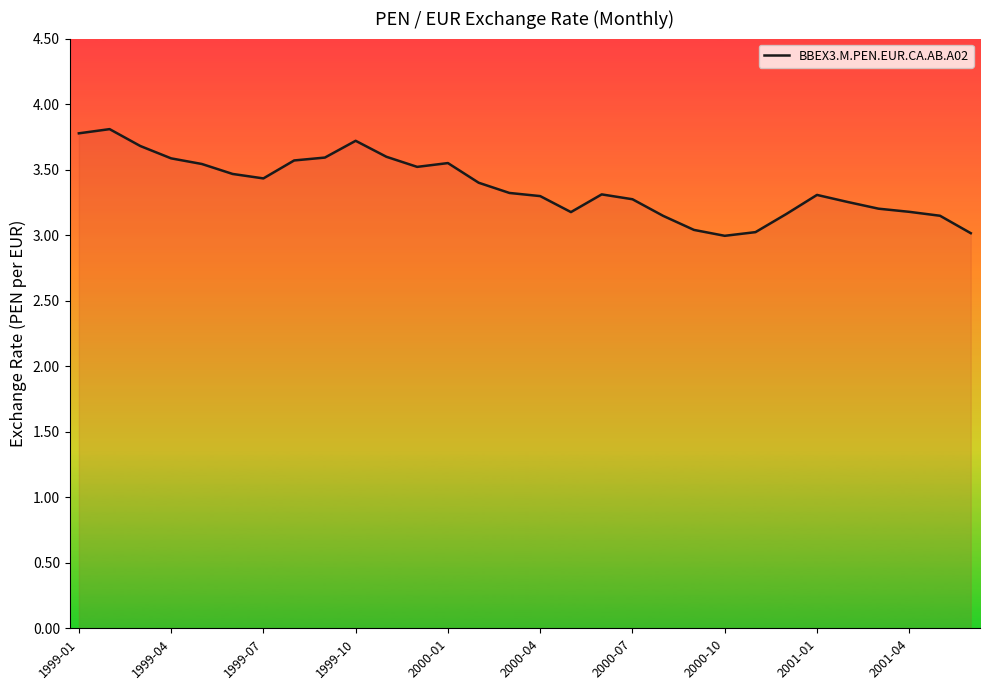

What is the smallest value displayed?

3.0